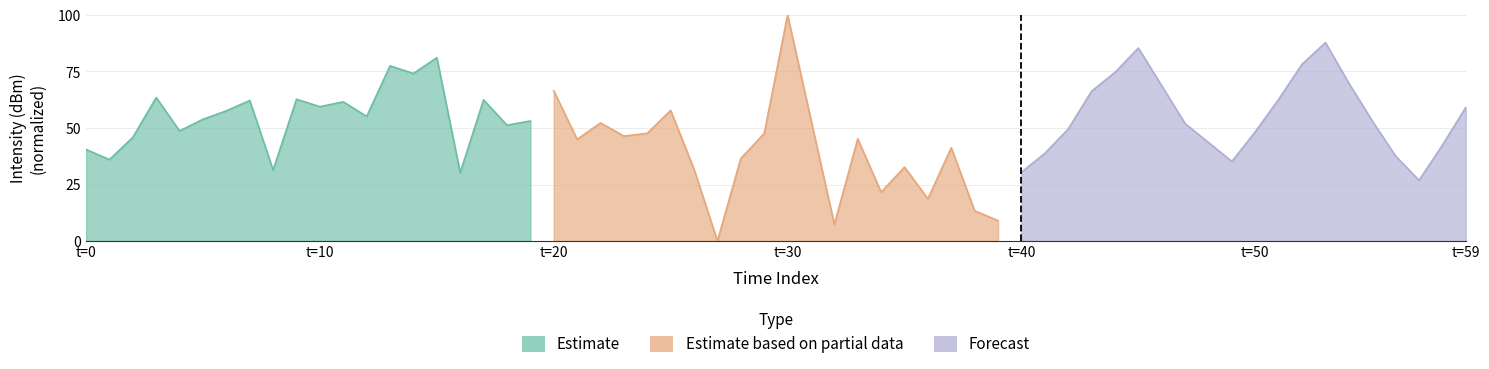

What value does the Estimate series have at t=10?

59.4